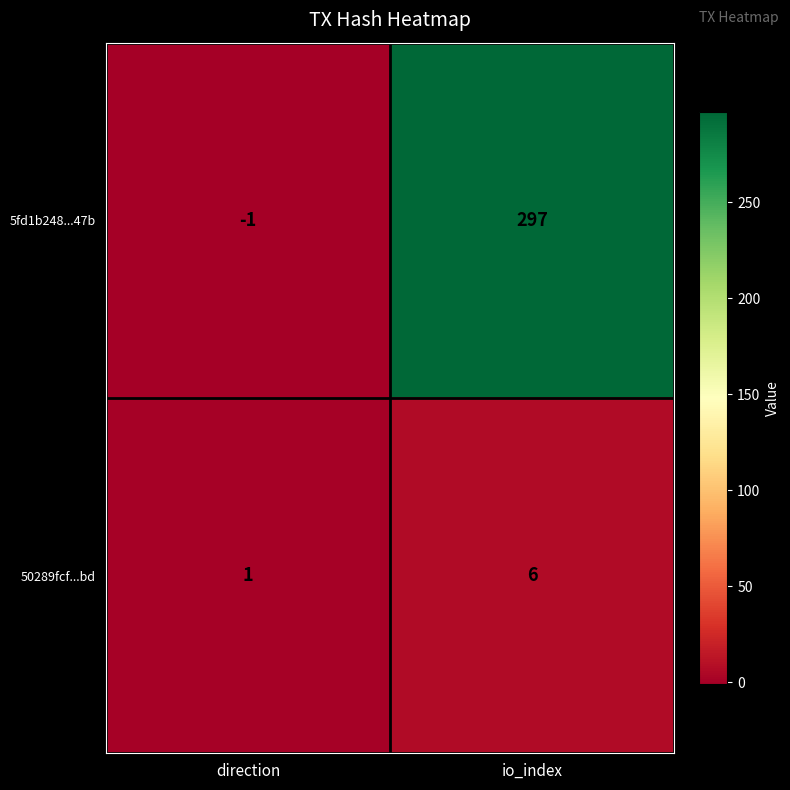

At which category does the chart reach its peak across all series?

io_index